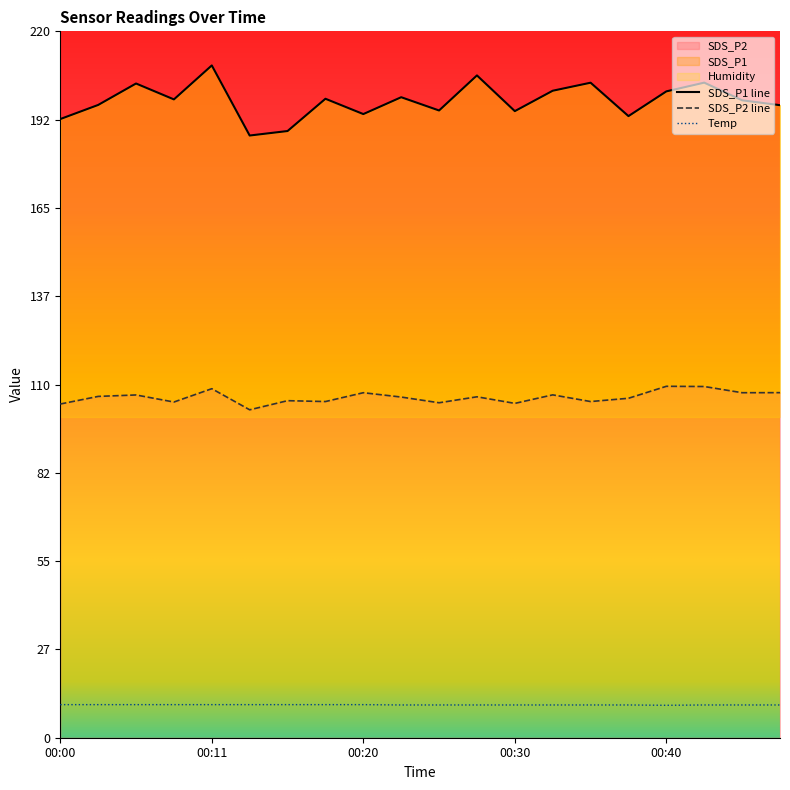

What is the average value of the SDS_P1 series?

198.4